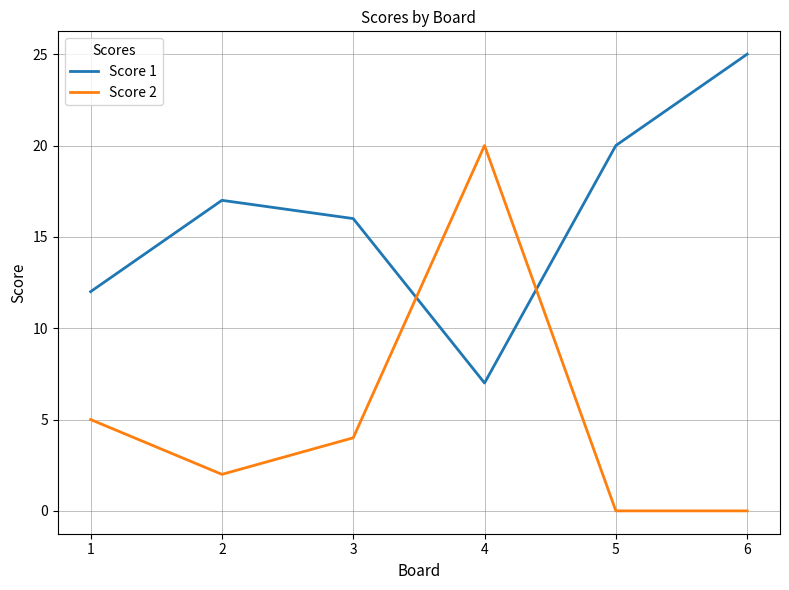

What is the maximum value for Score 1?

25